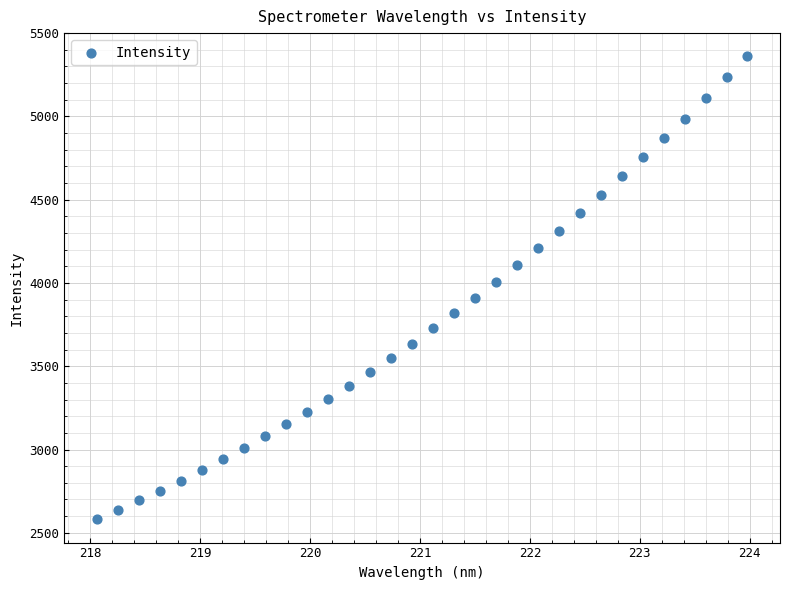

What is the range of X values (max minus min)?

5.9